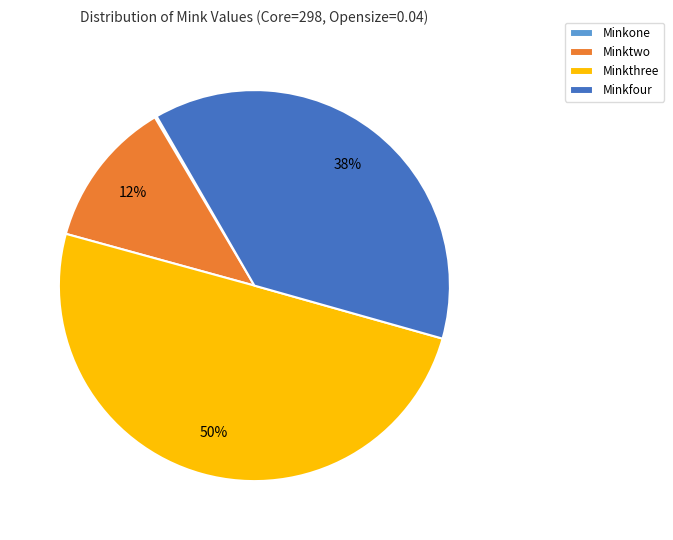

Between Minktwo and Minkthree, which is larger?

Minkthree